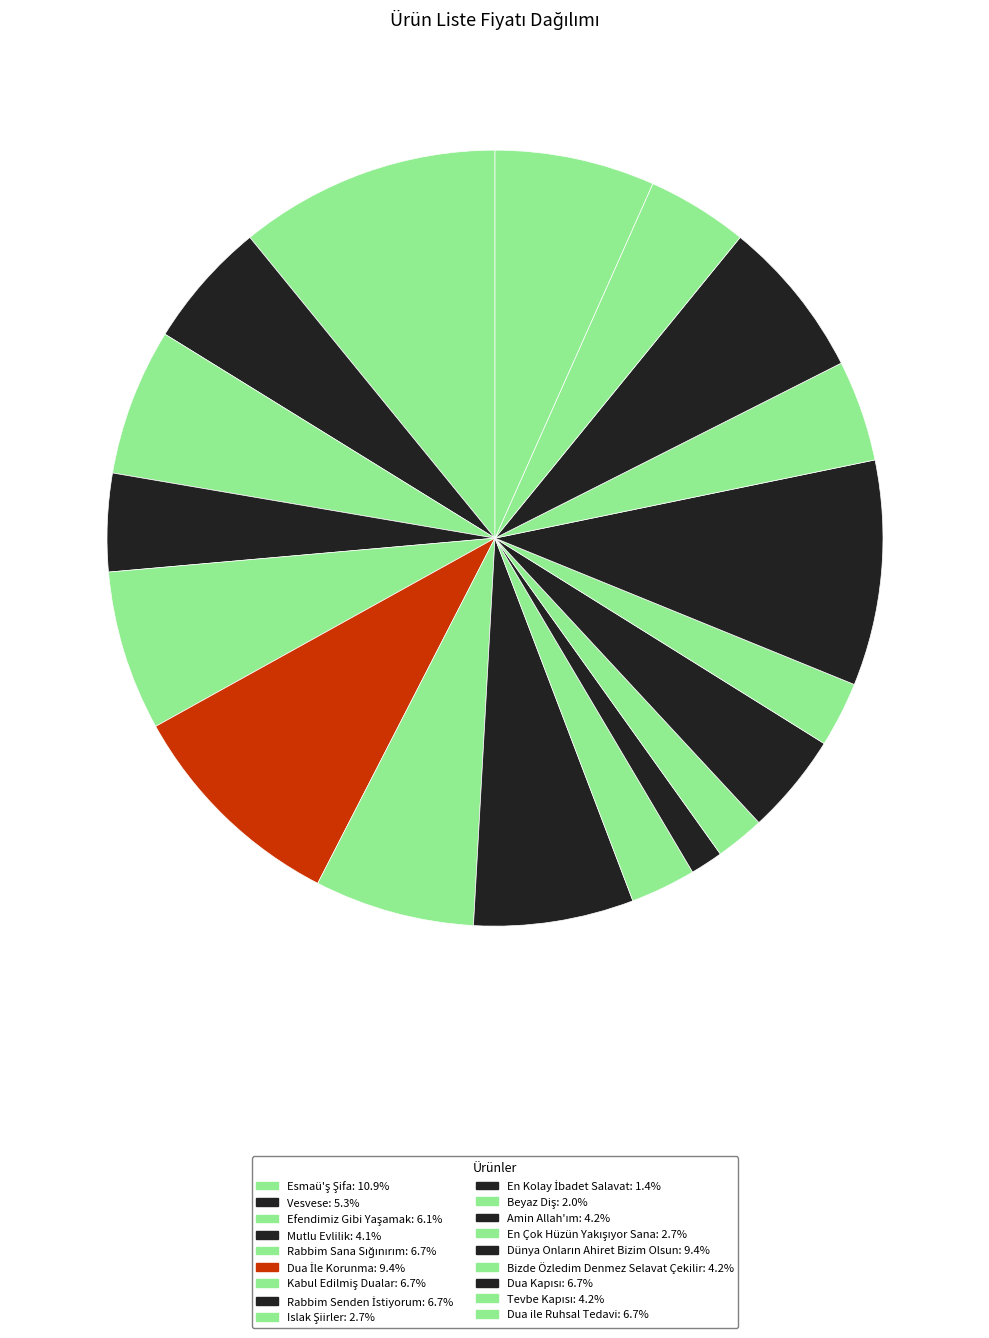

Which slice is the smallest?

En Kolay İbadet Salavat